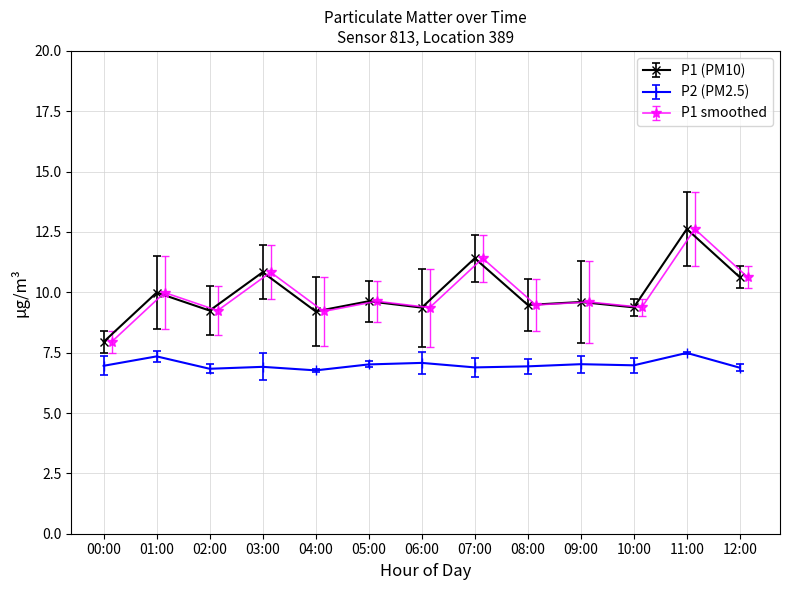

True or false: P1 (PM10) has more than 2 interior local peaks.

True